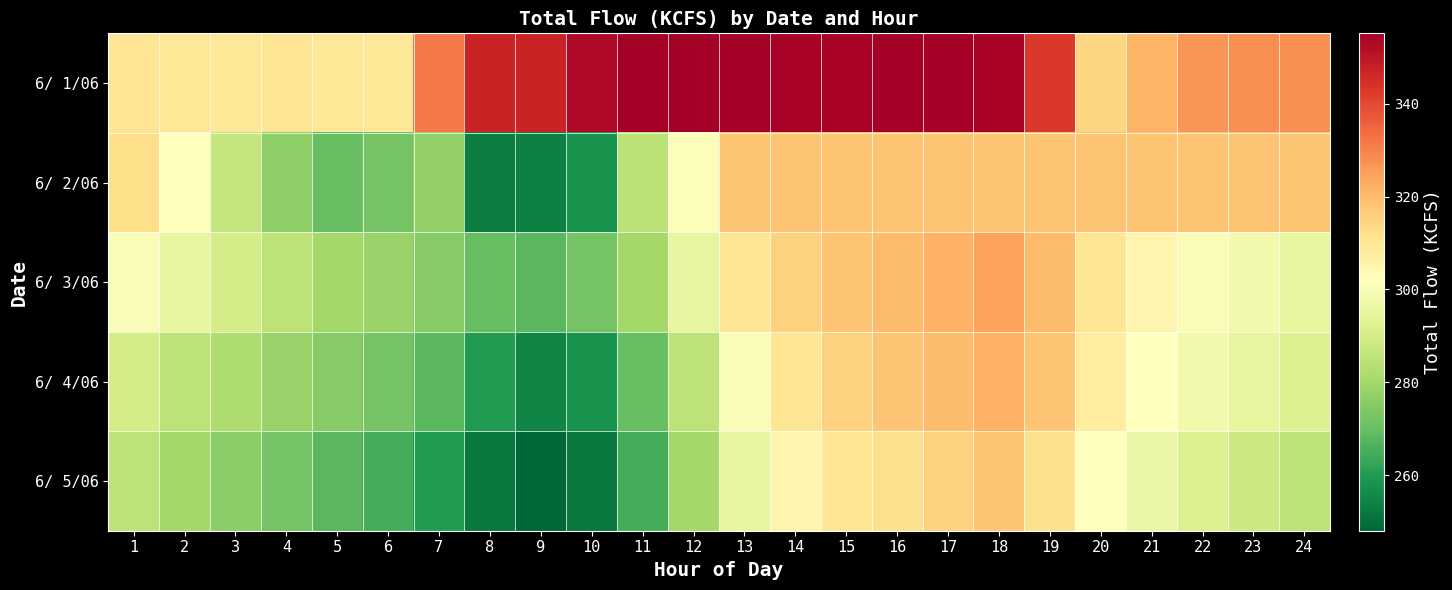

Which label corresponds to the smallest value in the chart?

9